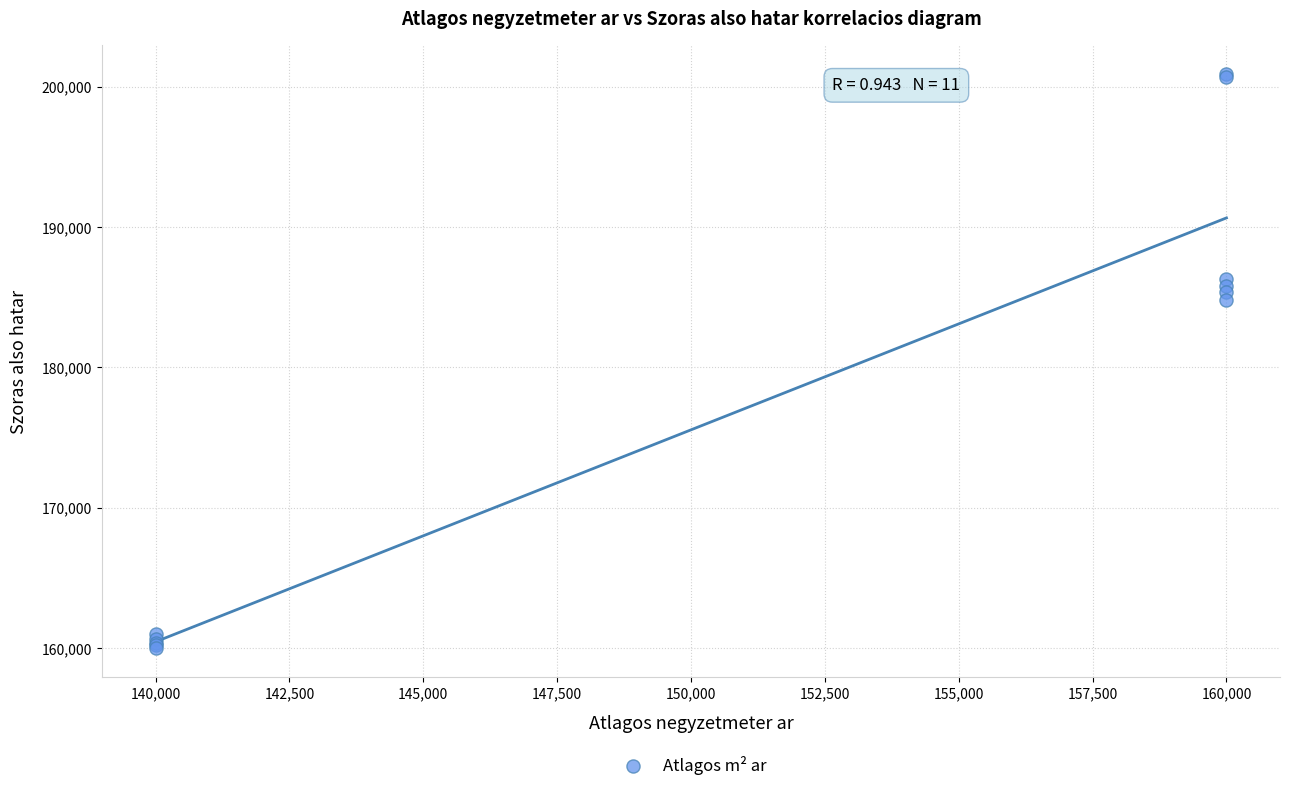

What Y value in the scatter plot is closest to 180431?

184808